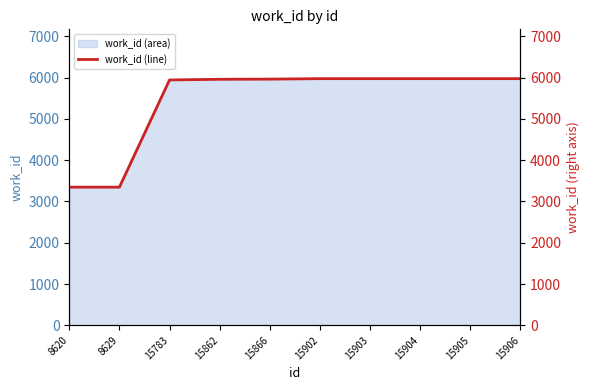

Is it true that the value at 15866 is 5965?

True